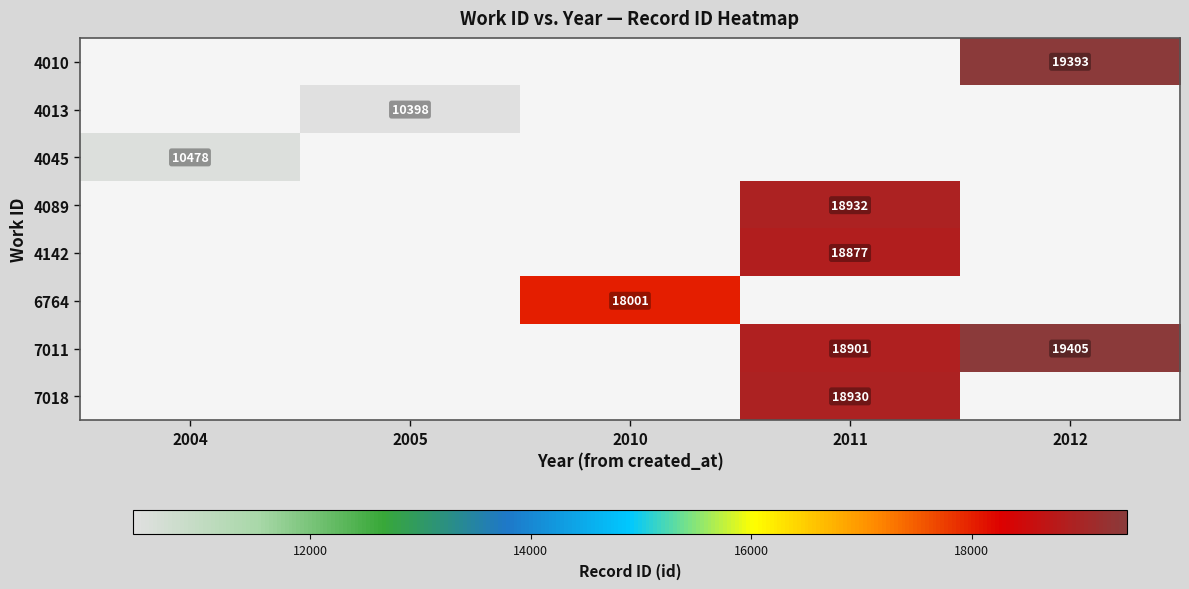

The value of 7018 at 2011 is 18930. True or false?

True